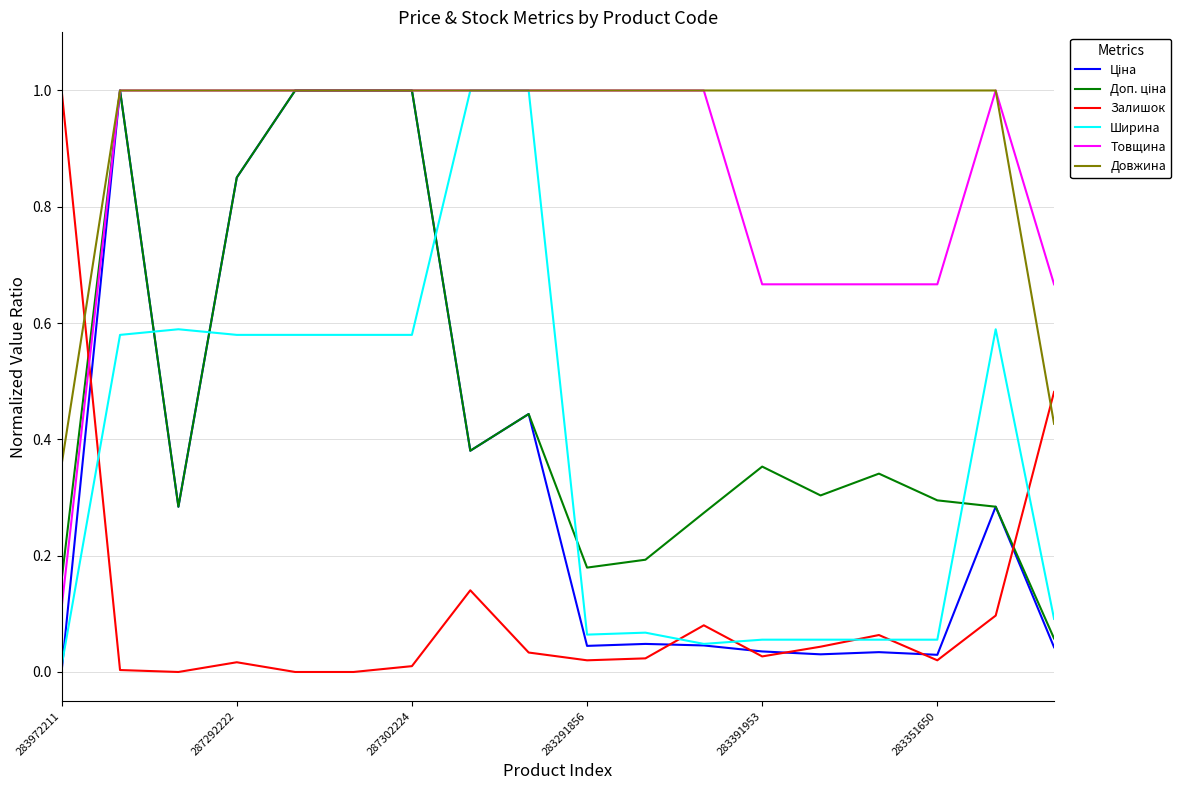

True or false: Залишок and Довжина intersect in this chart.

True